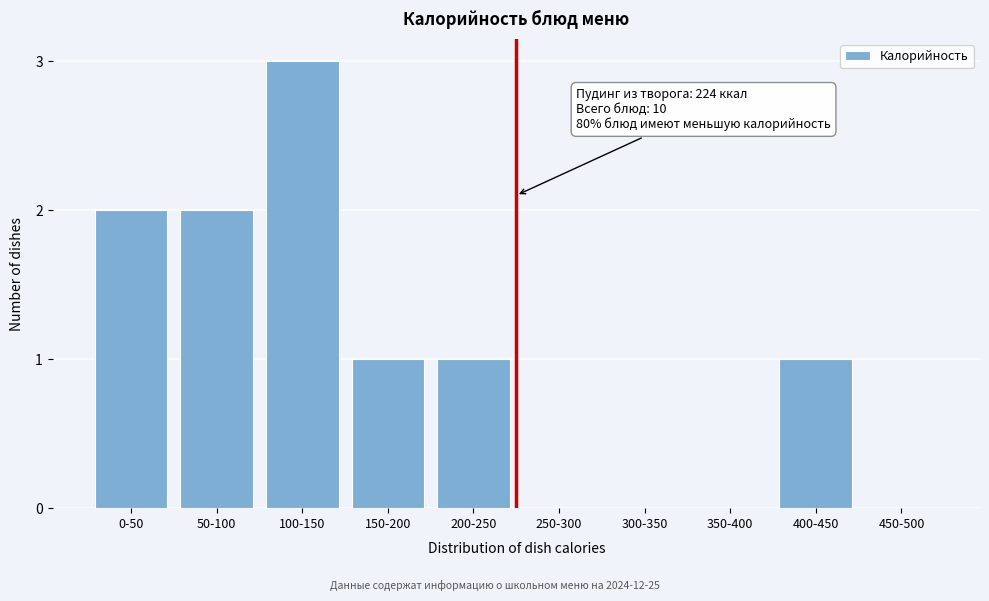

Reading left to right, list all the values displayed in this chart.

0-50=2	50-100=2	100-150=3	150-200=1	200-250=1	250-300=0	300-350=0	350-400=0	400-450=1	450-500=0